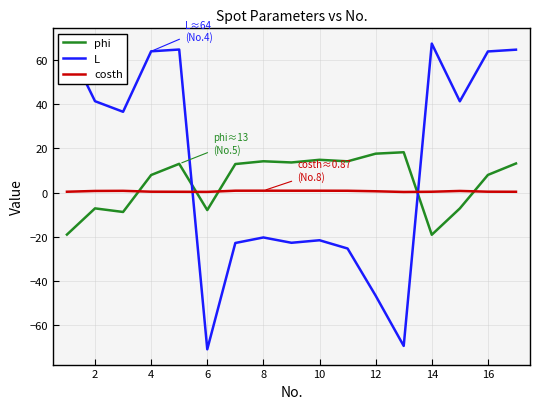

What is the average value of the phi series?

4.6